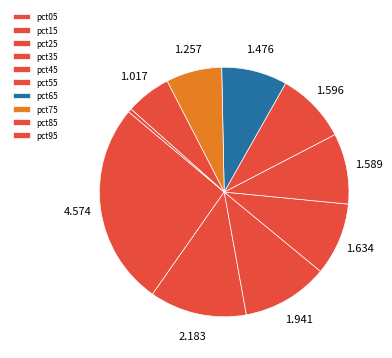

Does any single category account for the majority?

No